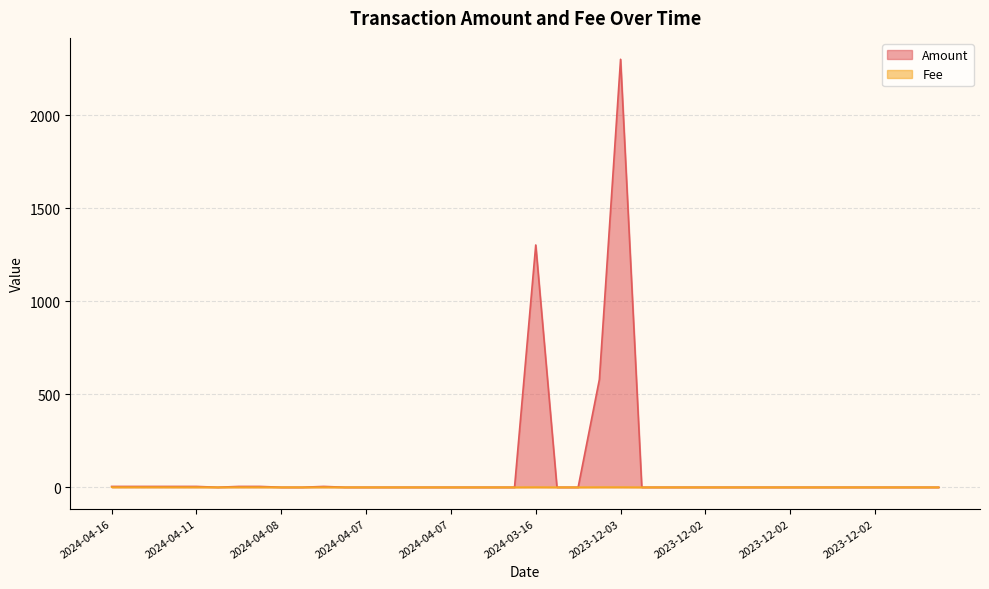

True or false: Fee has more than 1 interior local peaks.

True